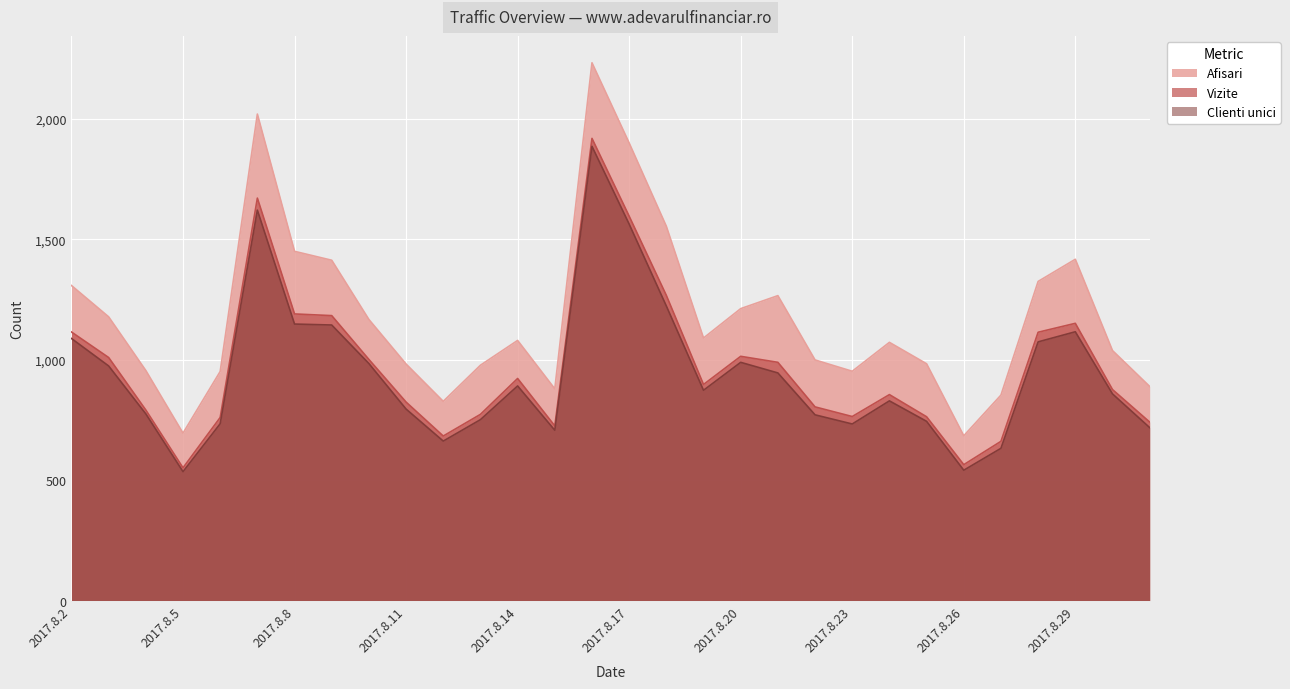

True or false: Afisari and Vizite cross at least once.

False